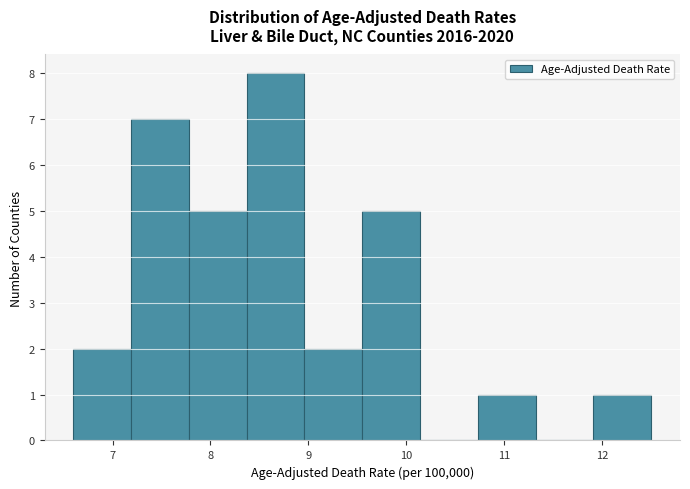

Reading left to right, transcribe this chart: for each bar, give the range it covers on the x-axis and its height. Neither the bar edges nor the heights are printed on the chart, so give them approximately, as read against the axes.

6.60 to 7.19: 2
7.19 to 7.78: 7
7.78 to 8.37: 5
8.37 to 8.96: 8
8.96 to 9.55: 2
9.55 to 10.14: 5
10.14 to 10.73: 0
10.73 to 11.32: 1
11.32 to 11.91: 0
11.91 to 12.50: 1